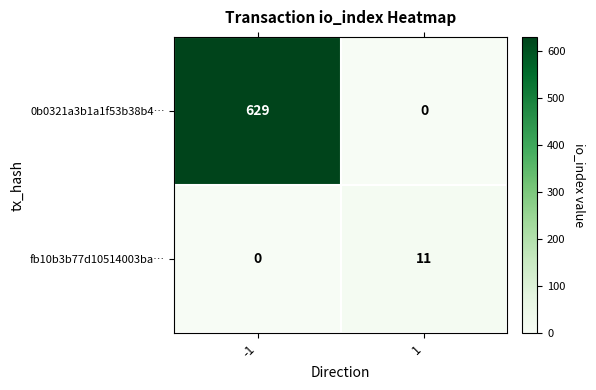

Between -1 and 1, which series saw the biggest shift?

0b0321a3b1a1f53b38b4…